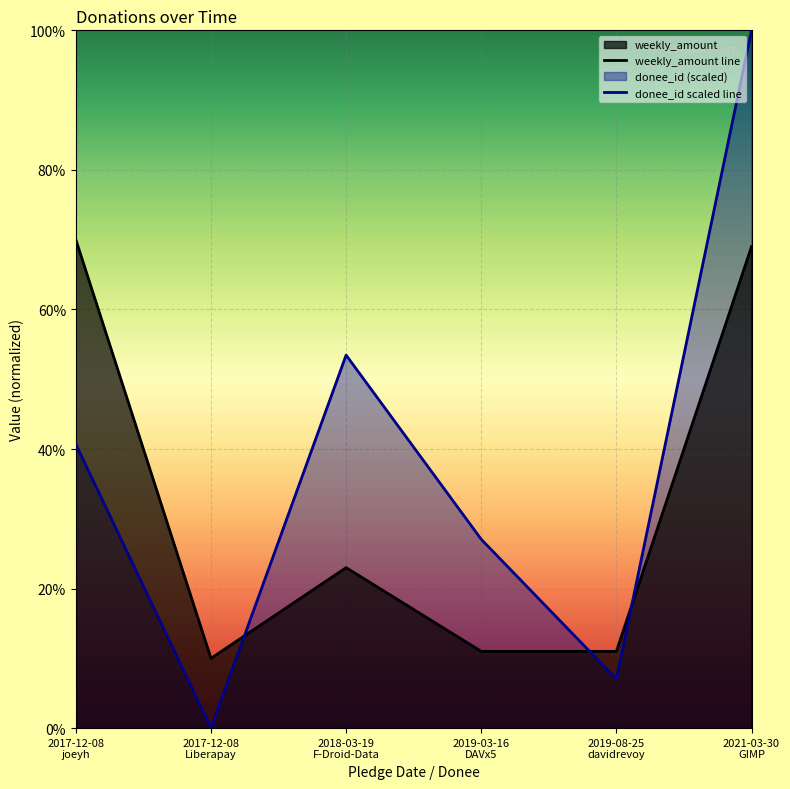

At which category does the chart reach its peak across all series?

2021-03-30
GIMP